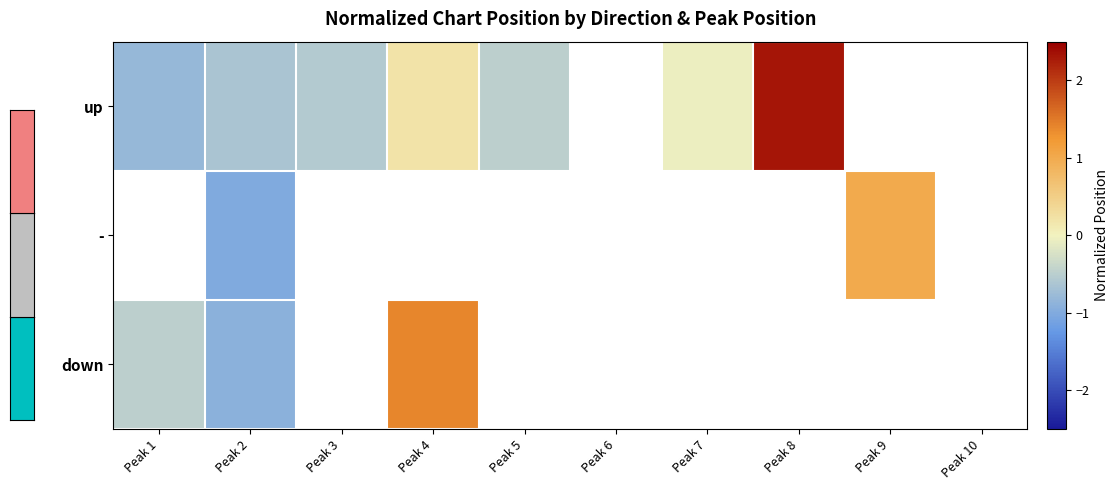

Which has a higher value, Peak 7 or Peak 3?

Peak 7